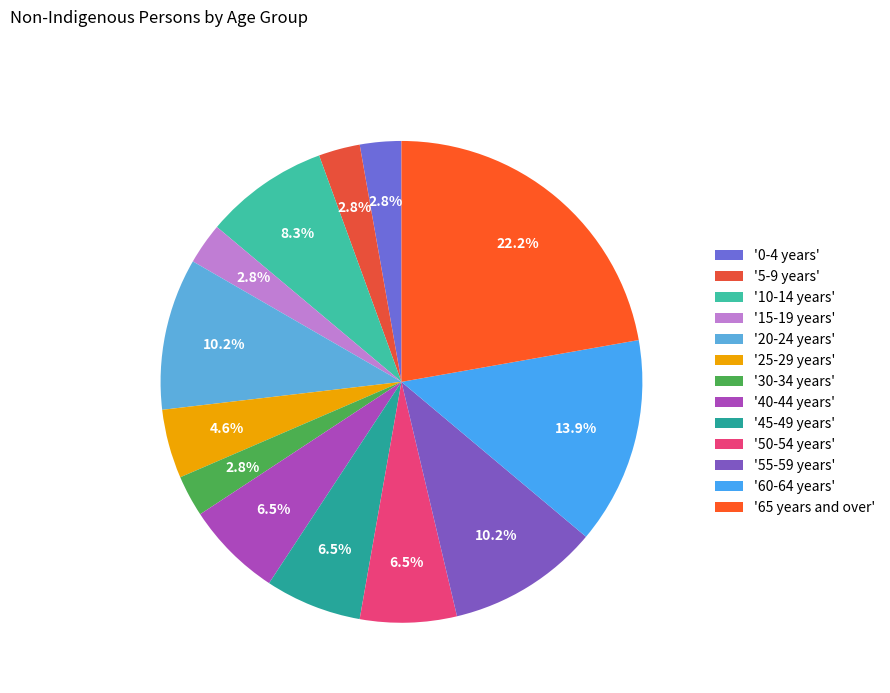

How many segments does this pie chart have?

13